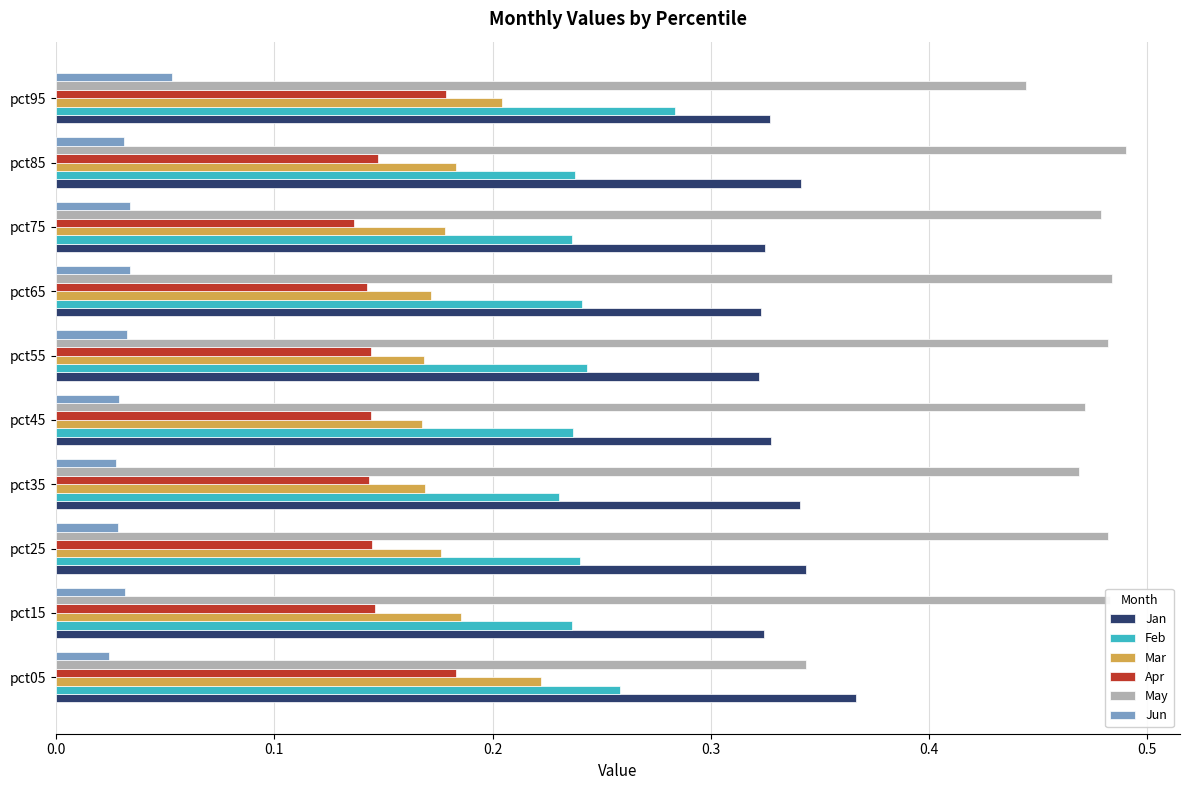

Which series has the widest spread of values?

May